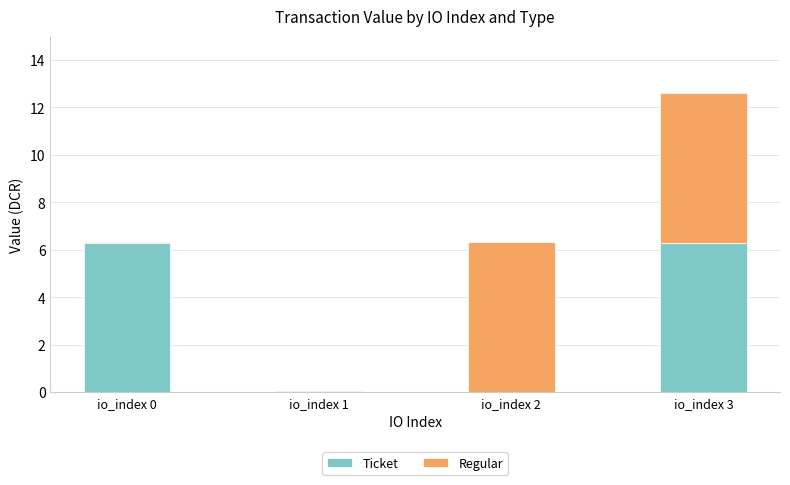

What is the highest value of the Ticket series?

6.3